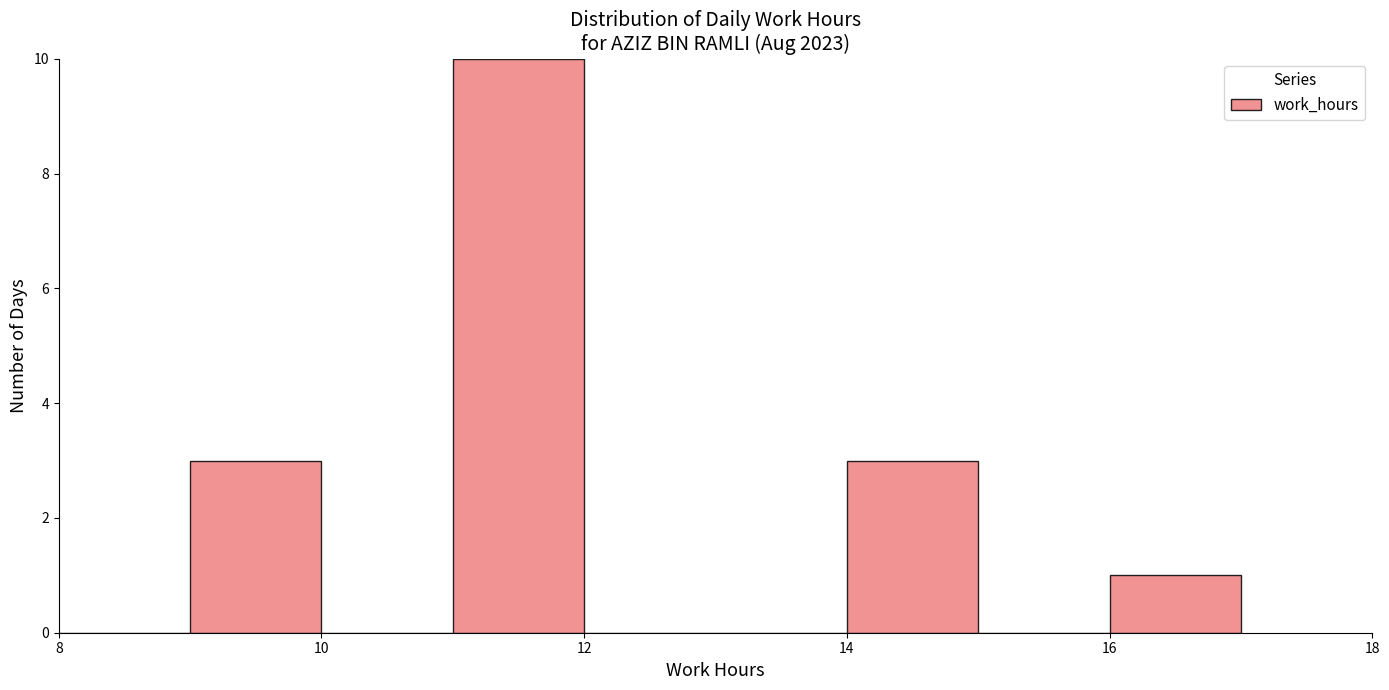

Which range on the x-axis has the tallest bar?

11 to 12